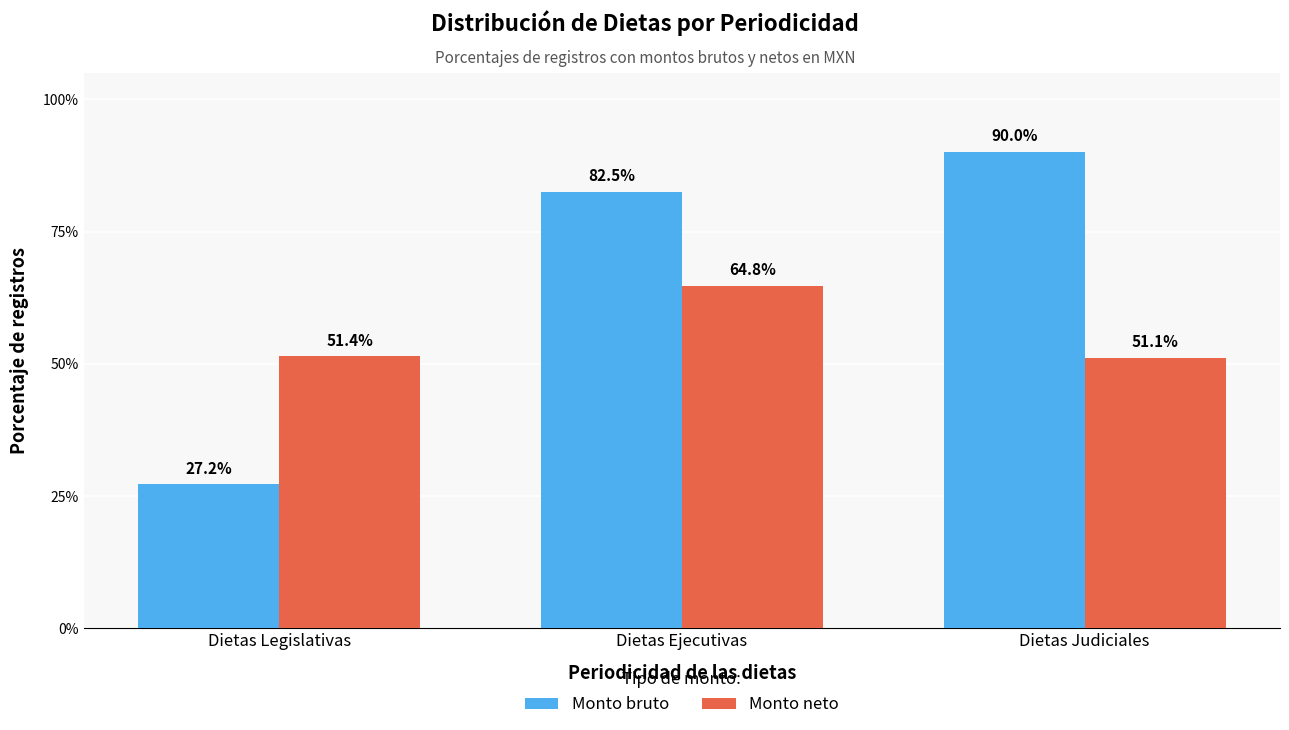

Reading left to right, what are all the values shown in this chart?

Monto bruto: 27.2	82.5	90.0
Monto neto: 51.4	64.8	51.1